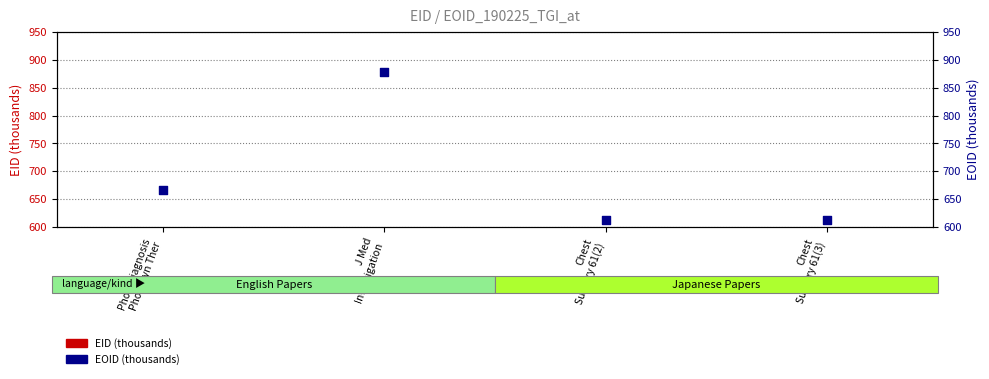

What are all the series names shown in the legend?

EID (thousands), EOID (thousands)